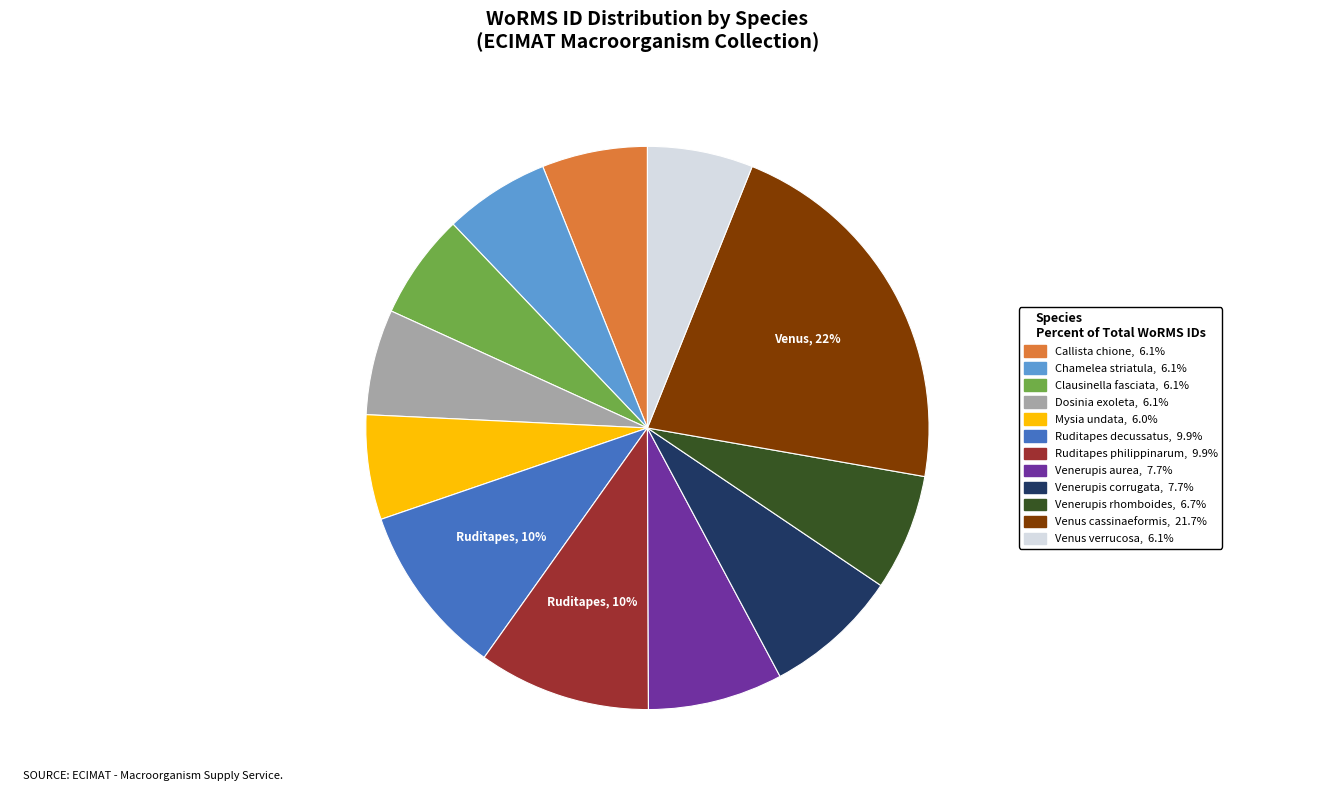

Is it true that Dosinia exoleta is 15% of the pie?

False